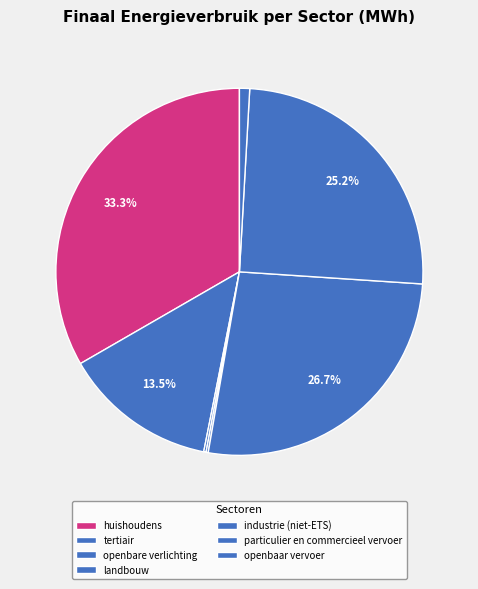

To the nearest percent, what is the difference between the largest and smallest slice percentages?

33%